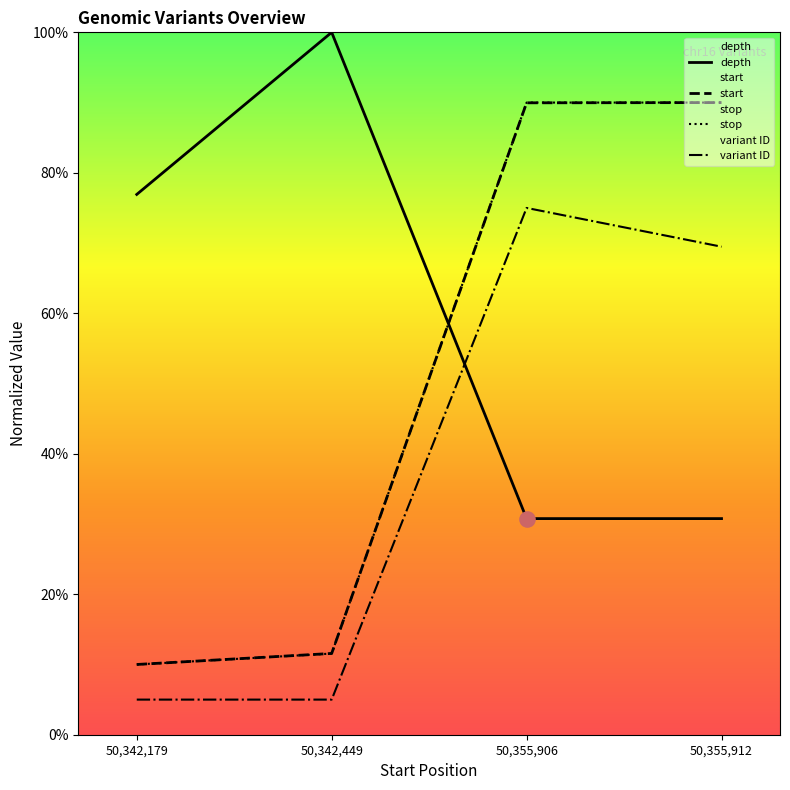

Which series has the largest Y range (max minus min)?

start